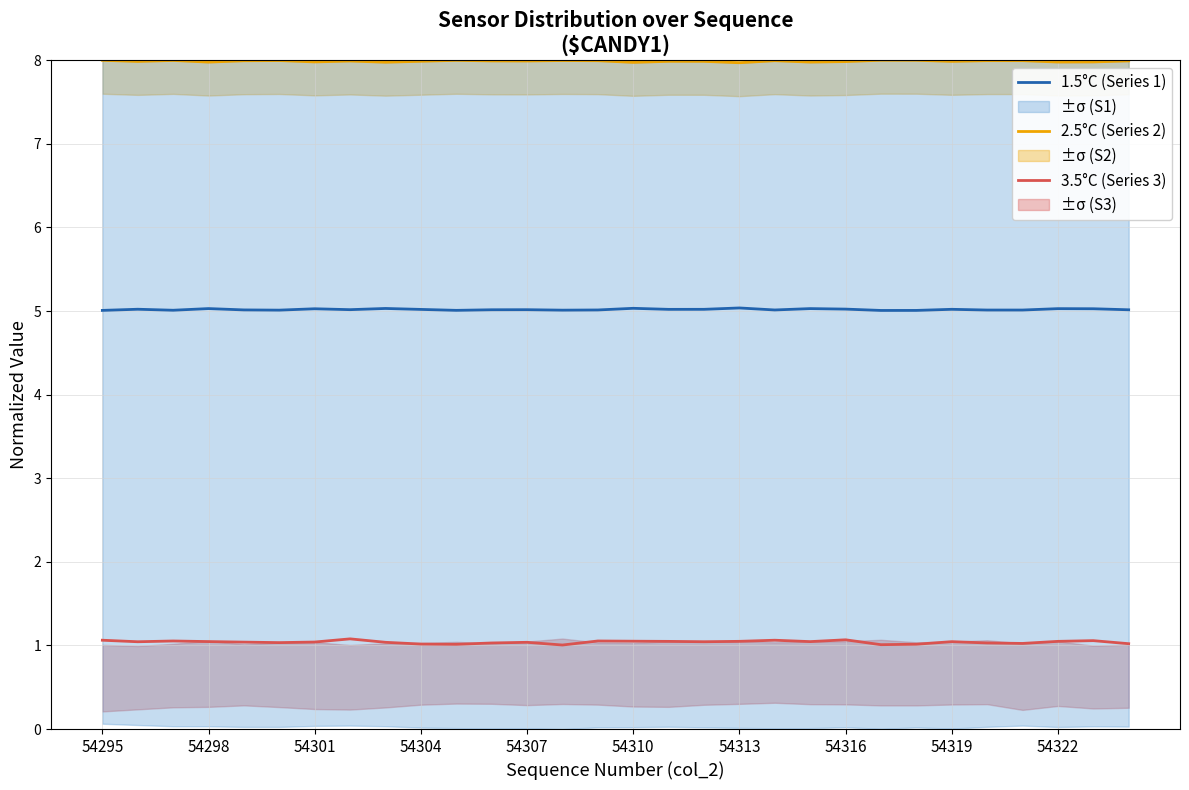

What value does the 1.5°C (Series 1) series have at 54307?

5.0